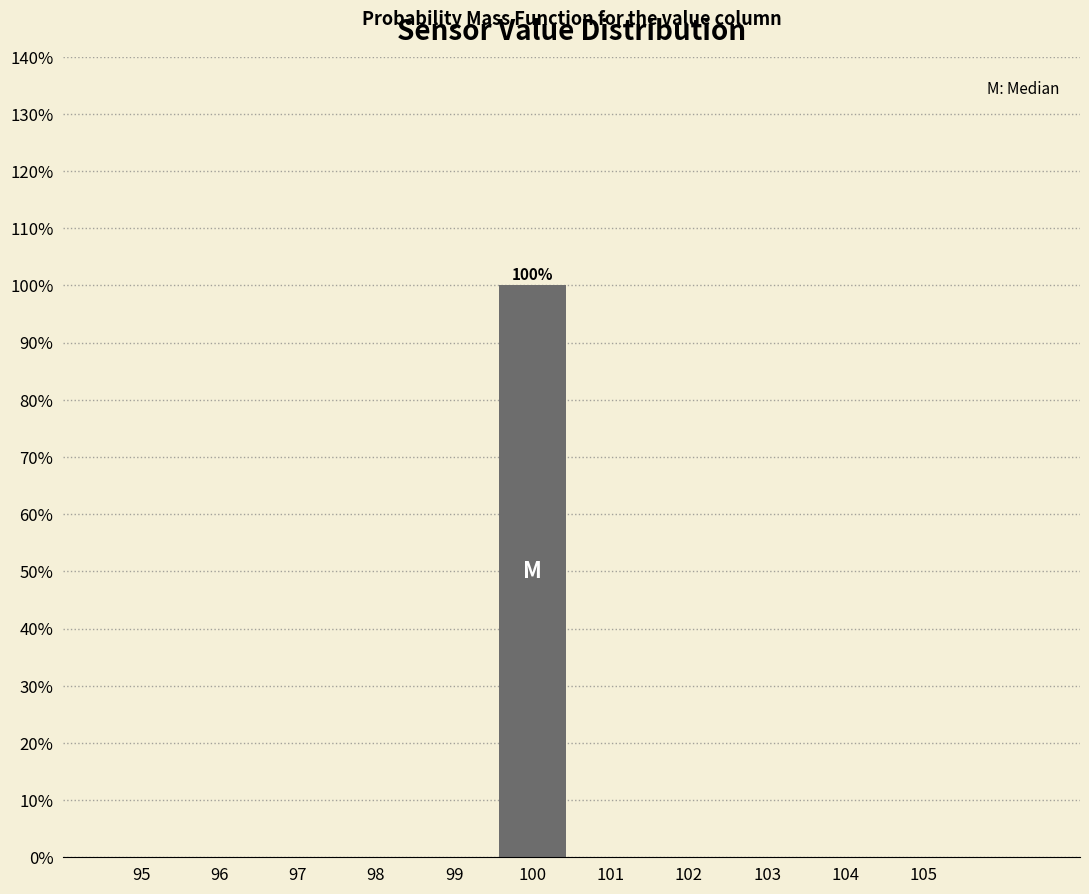

Over which range of the x-axis is the bar tallest?

99.5 to 100.5